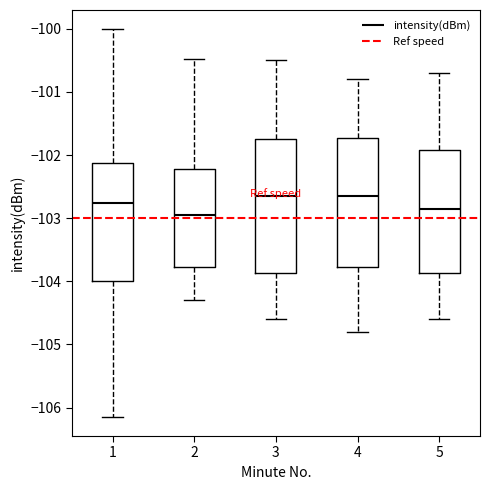

Reading left to right, read every box against the y-axis: the position of its median line, the range the box covers, and the ends of its whiskers. The values are not printed on the chart, so give them approximately, as read against the axis.

1: median -102.8, box -104.0 to -102.1, whiskers -106.1 to -100.0
2: median -103.0, box -103.8 to -102.2, whiskers -104.3 to -100.5
3: median -102.6, box -103.9 to -101.7, whiskers -104.6 to -100.5
4: median -102.6, box -103.8 to -101.7, whiskers -104.8 to -100.8
5: median -102.8, box -103.9 to -101.9, whiskers -104.6 to -100.7